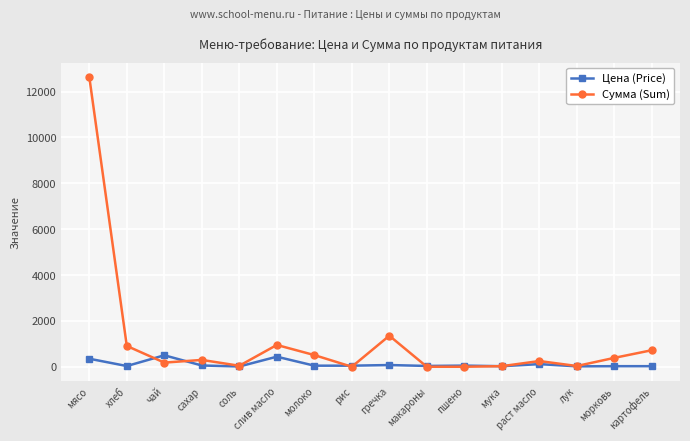

How many data points in Сумма (Sum) are less than 297?

8